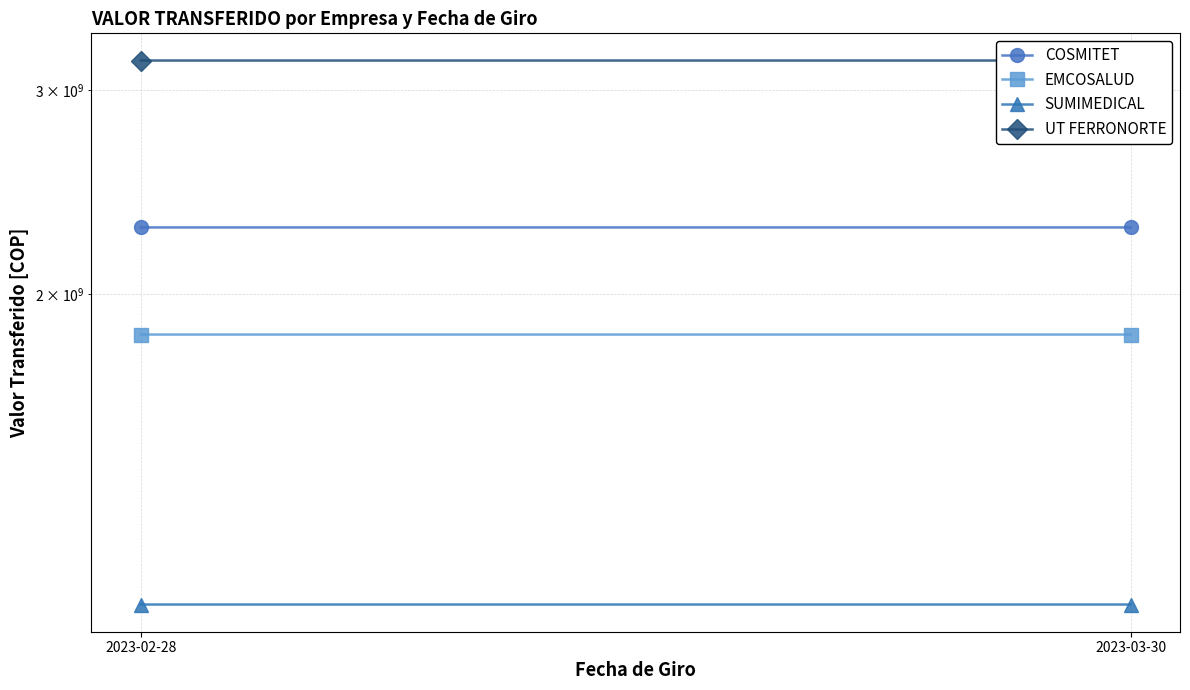

What is the maximum value shown in the chart?

3183245429.0